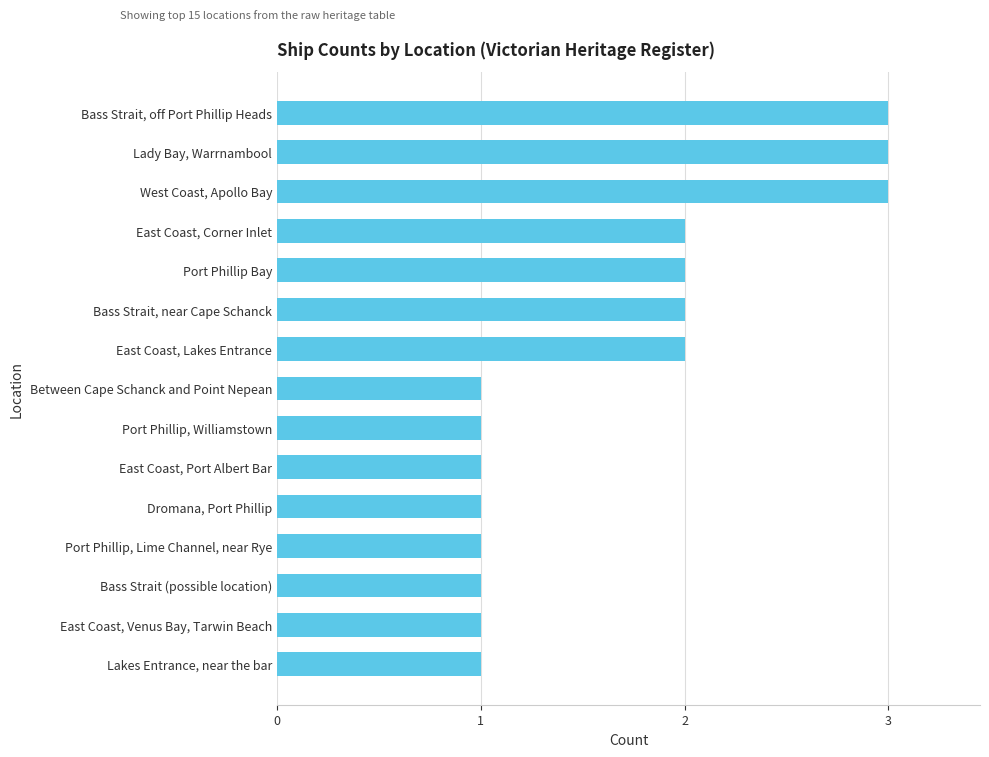

What is the smallest value displayed?

1